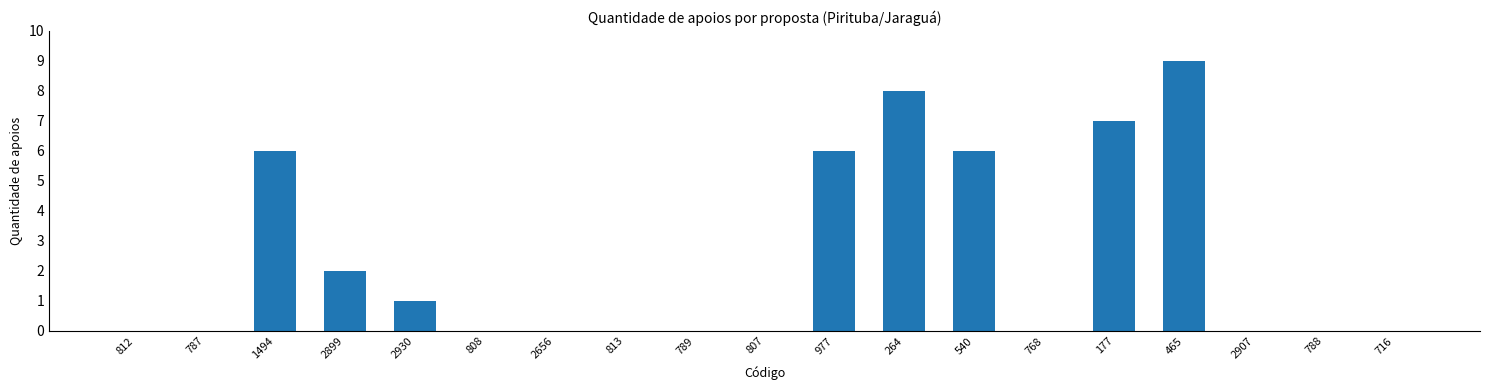

True or false: the data shows 4 at 2656.

False